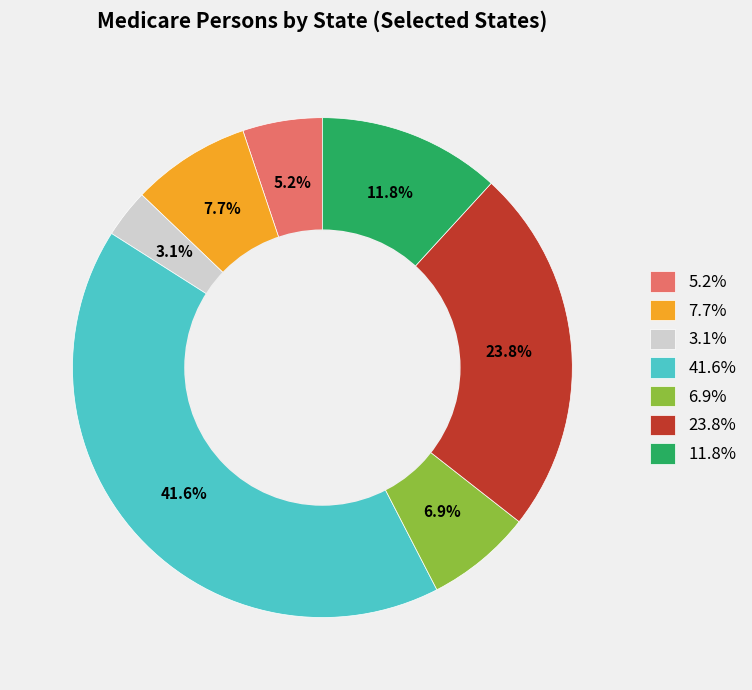

Does any single category account for the majority?

No